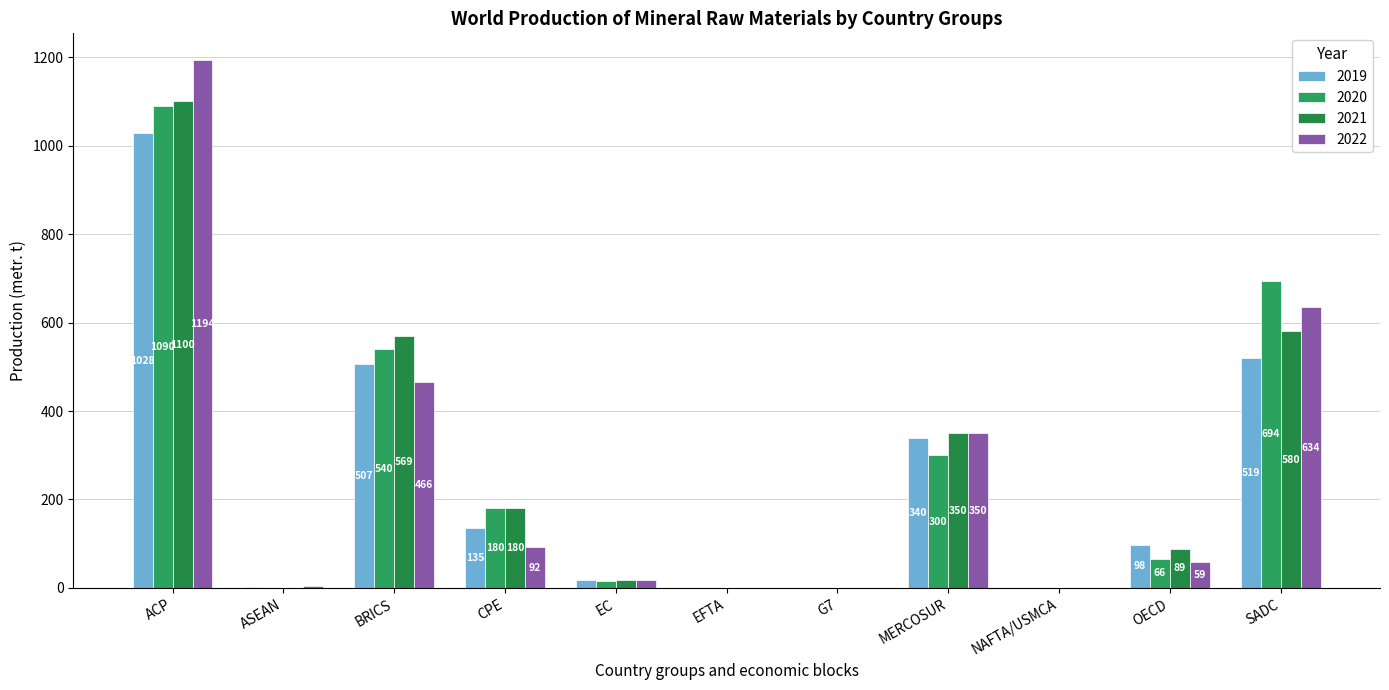

The 2022 series shows 1194 at ACP. True or false?

True